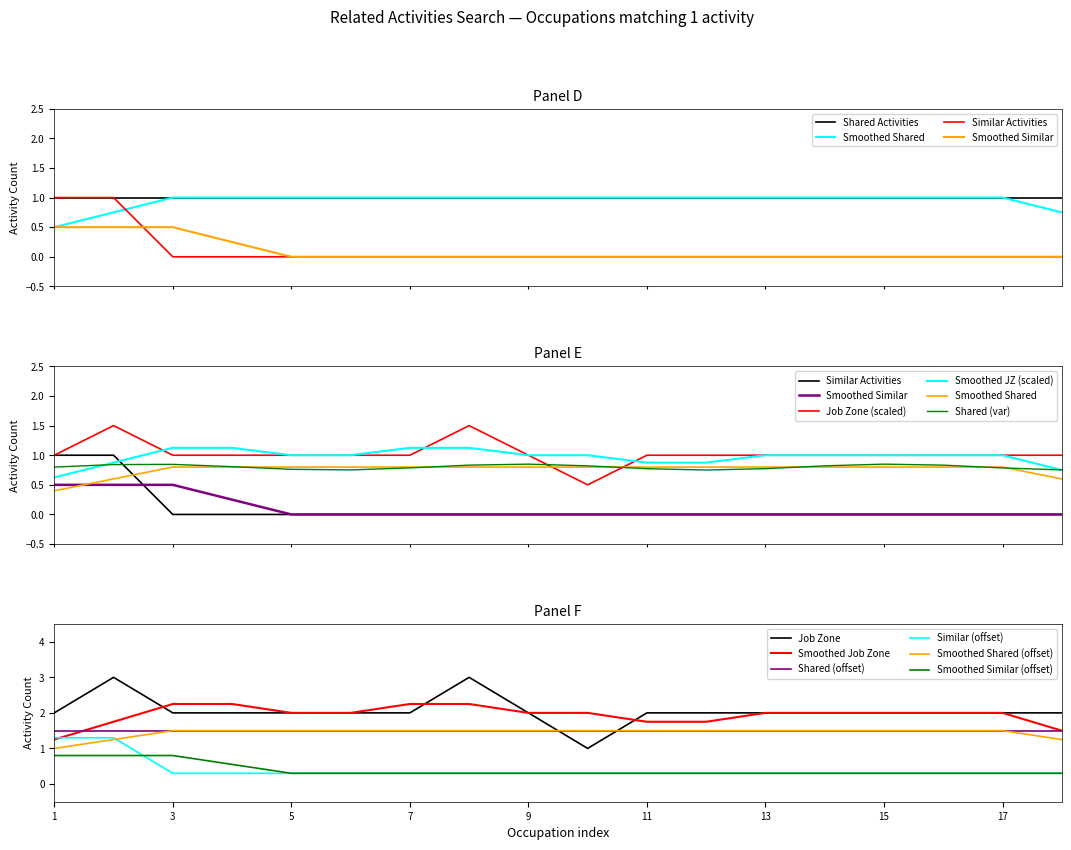

True or false: Smoothed Similar (offset) and Shared (offset) cross at least once.

False